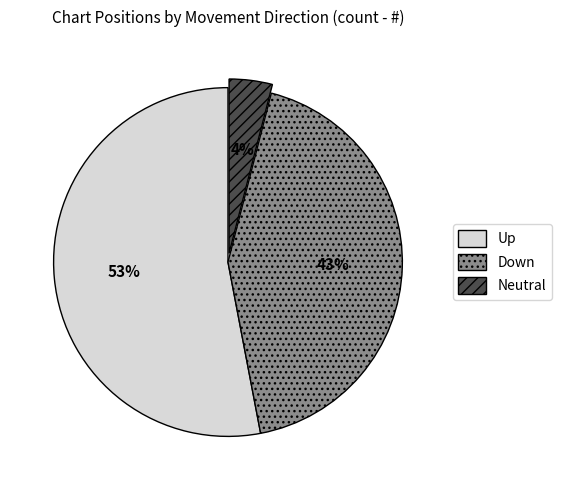

Which category has the smallest portion of the pie?

Neutral